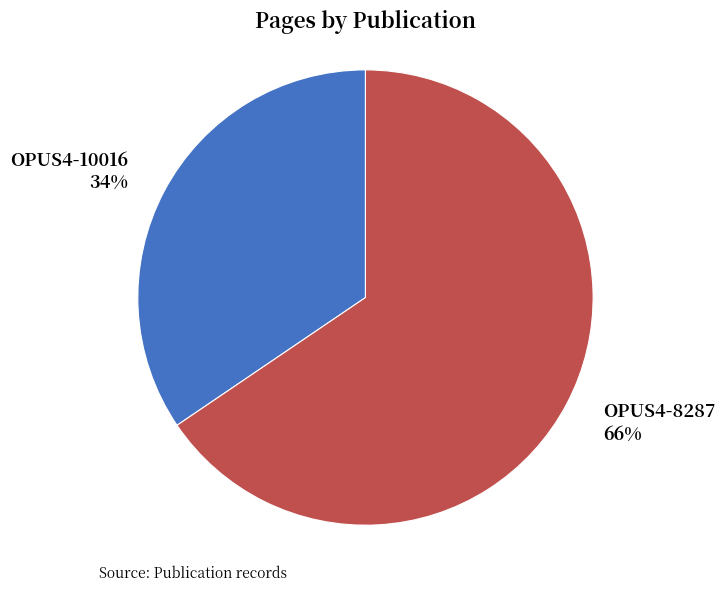

Rank the categories by value from lowest to highest.

OPUS4-10016, OPUS4-8287